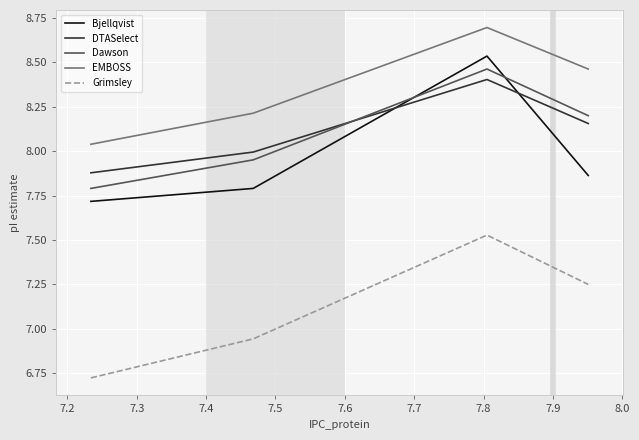

What is the maximum value shown in the chart?

8.7